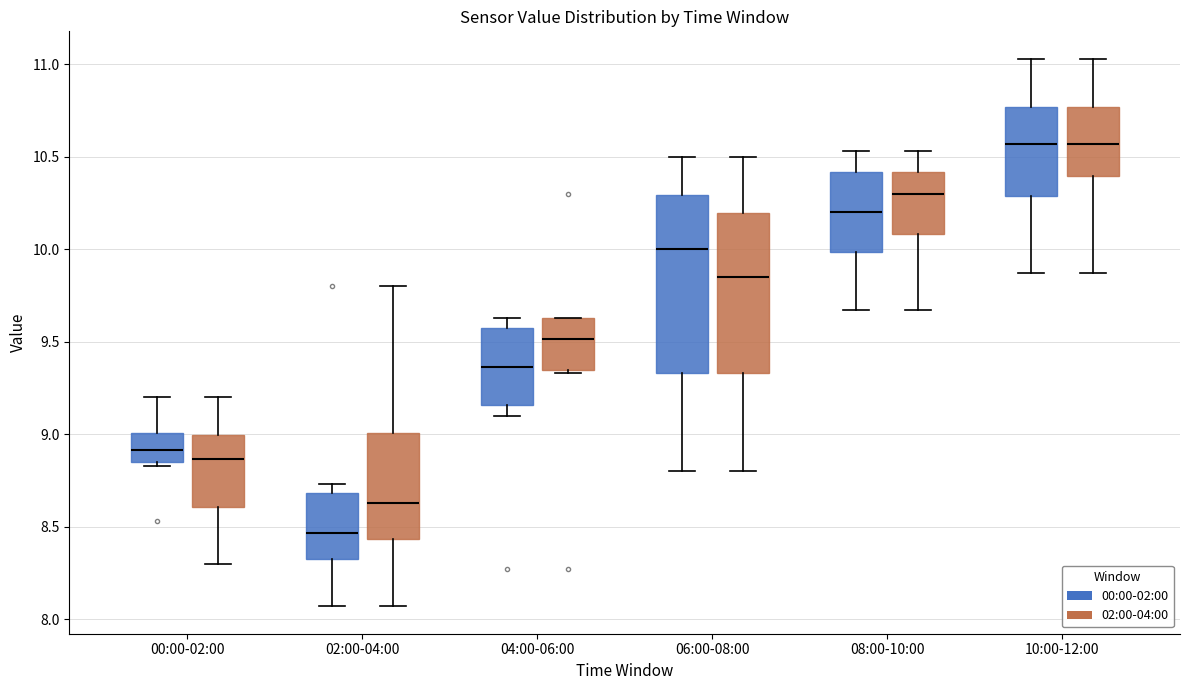

Where is the upper edge of the box for 00:00-02:00 (02:00-04:00) on the y-axis? The values are not printed on the chart, so give them approximately, as read against the axis.

9.00